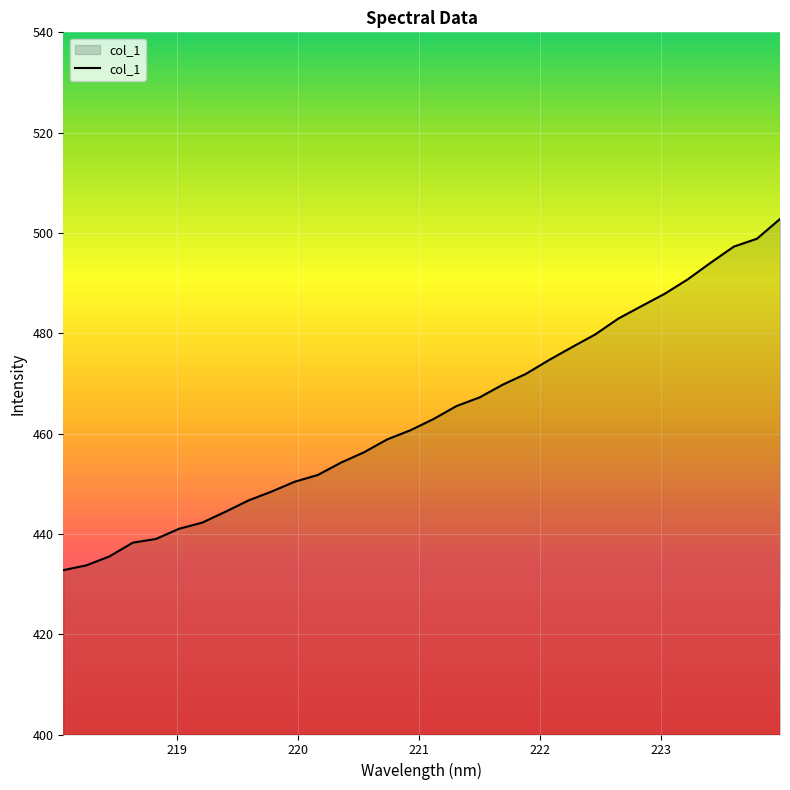

What is the difference between the maximum and minimum values?

70.0